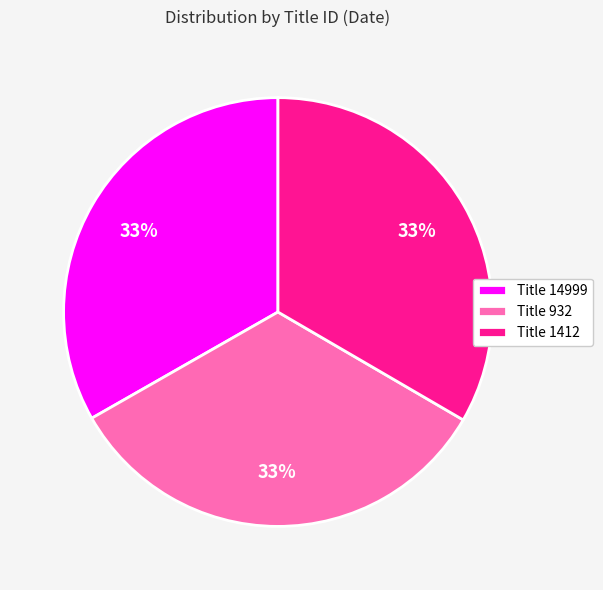

How many slices are in this pie chart?

3